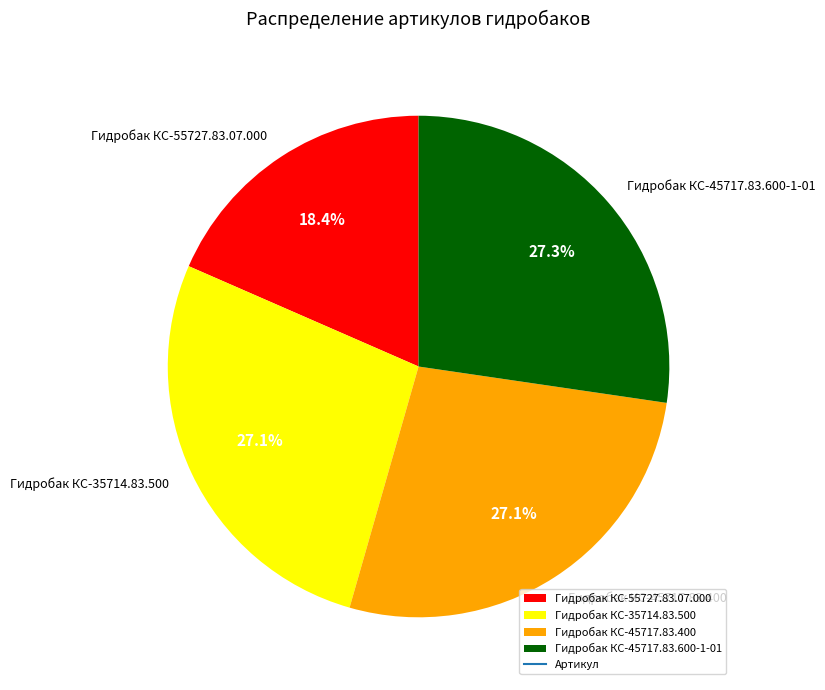

Is it true that Гидробак КС-35714.83.500 is 39% of the pie?

False